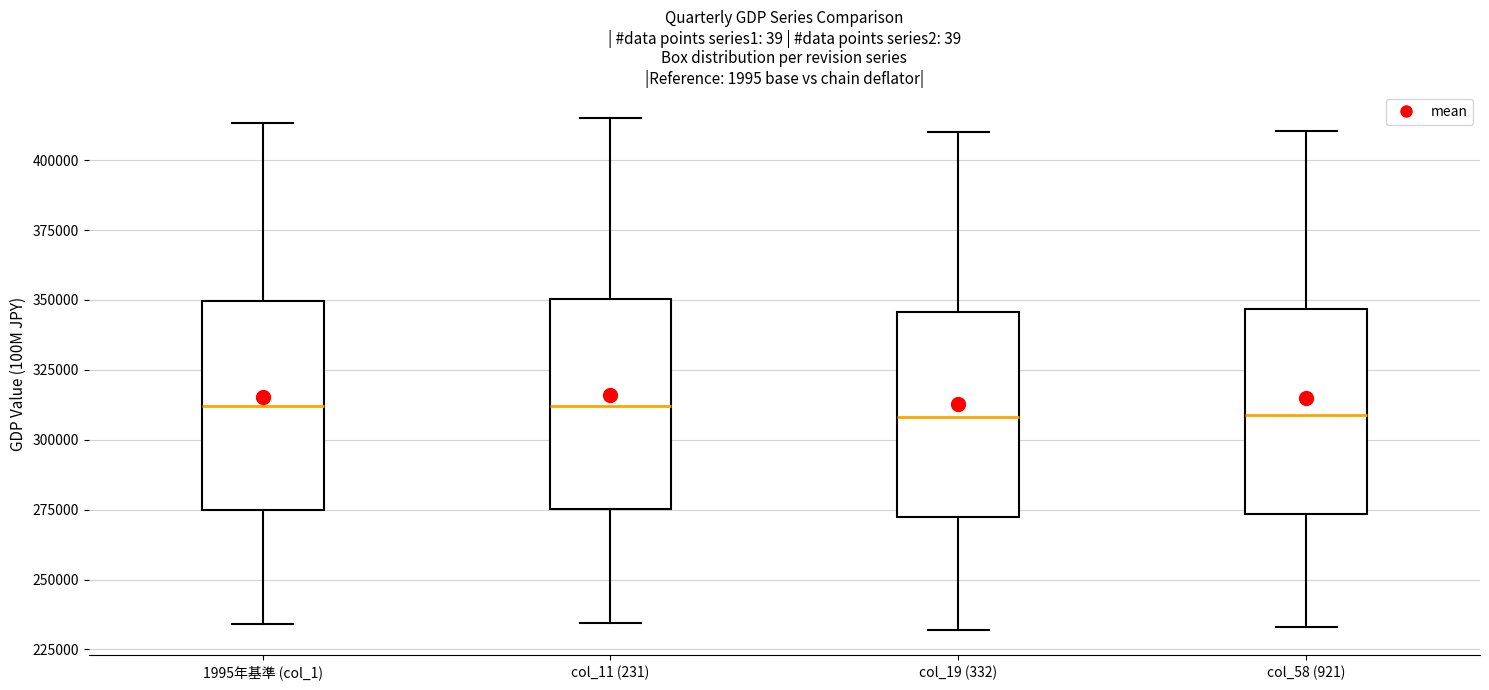

Where does the median line of the box for col_19 (332) sit on the y-axis? The values are not printed on the chart, so give them approximately, as read against the axis.

310000